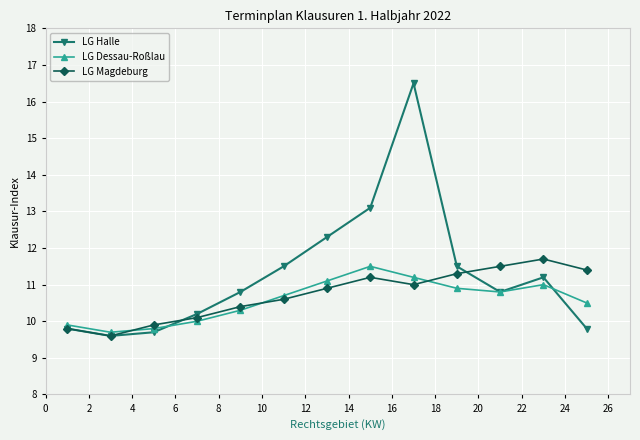

Which series has the widest spread of values?

LG Halle